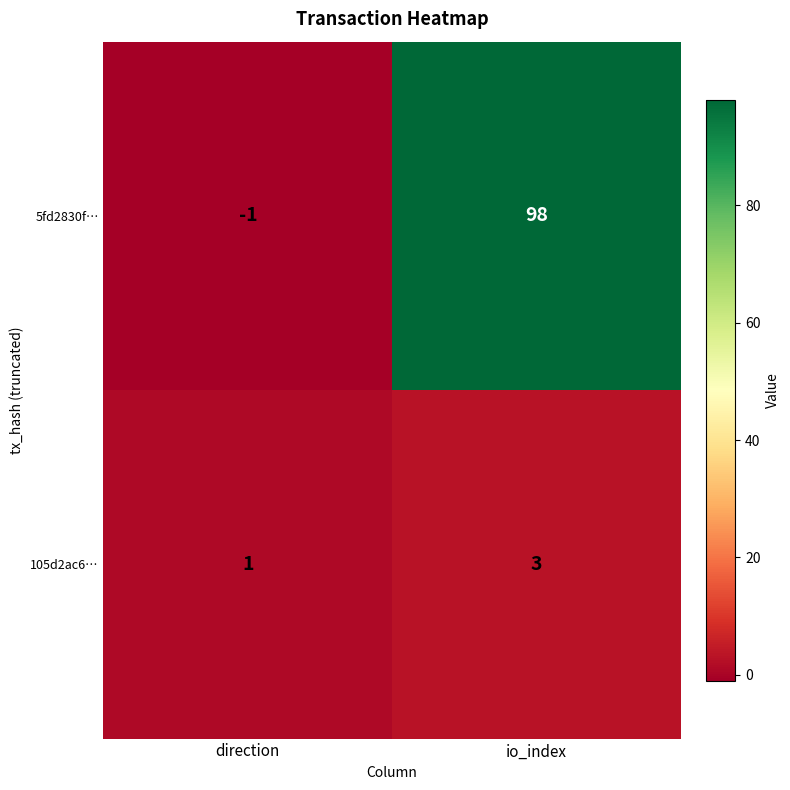

Reading left to right, extract all data points from this chart.

5fd2830f…: -1	98
105d2ac6…: 1	3